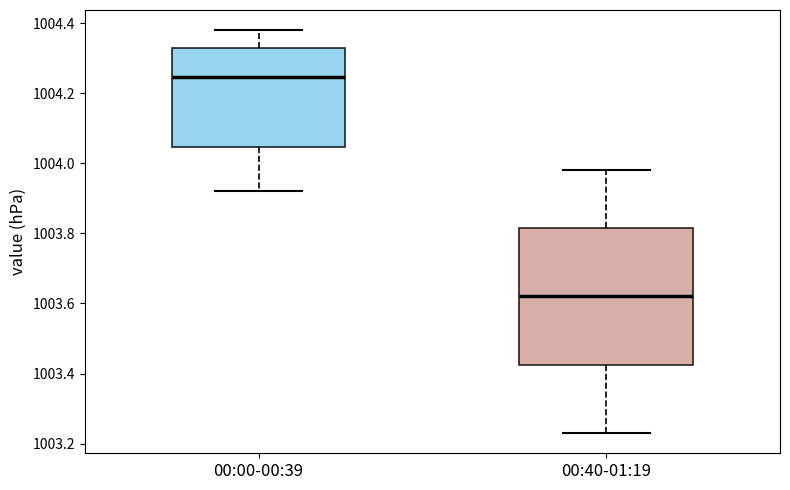

Where does the upper whisker of the box for 00:40-01:19 end on the y-axis? The values are not printed on the chart, so give them approximately, as read against the axis.

1003.98